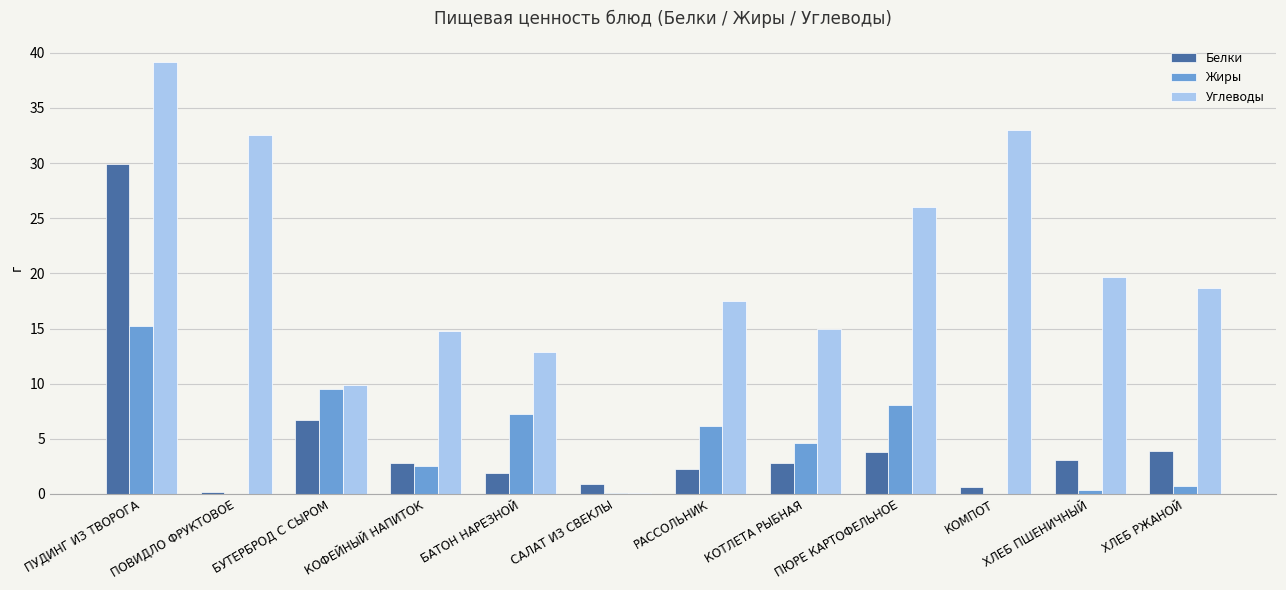

Is it true that Углеводы equals 18.7 at ПУДИНГ ИЗ ТВОРОГА?

False